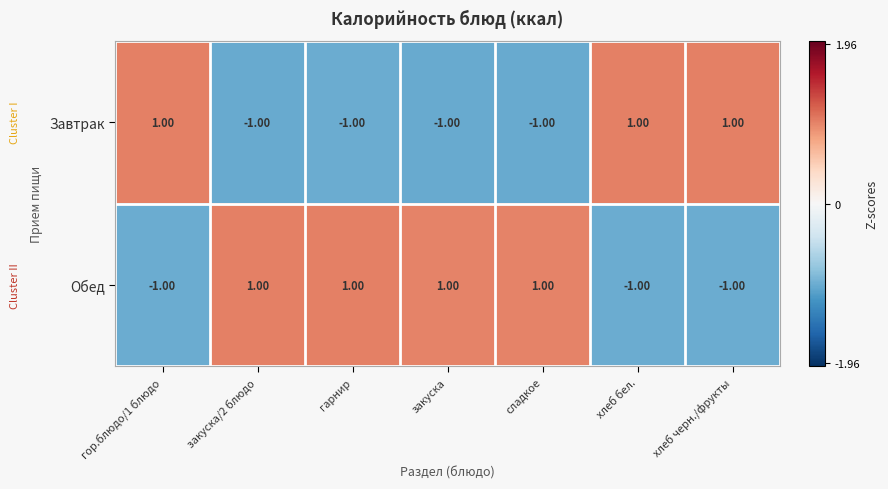

Rank the series at сладкое from lowest to highest value.

Завтрак, Обед